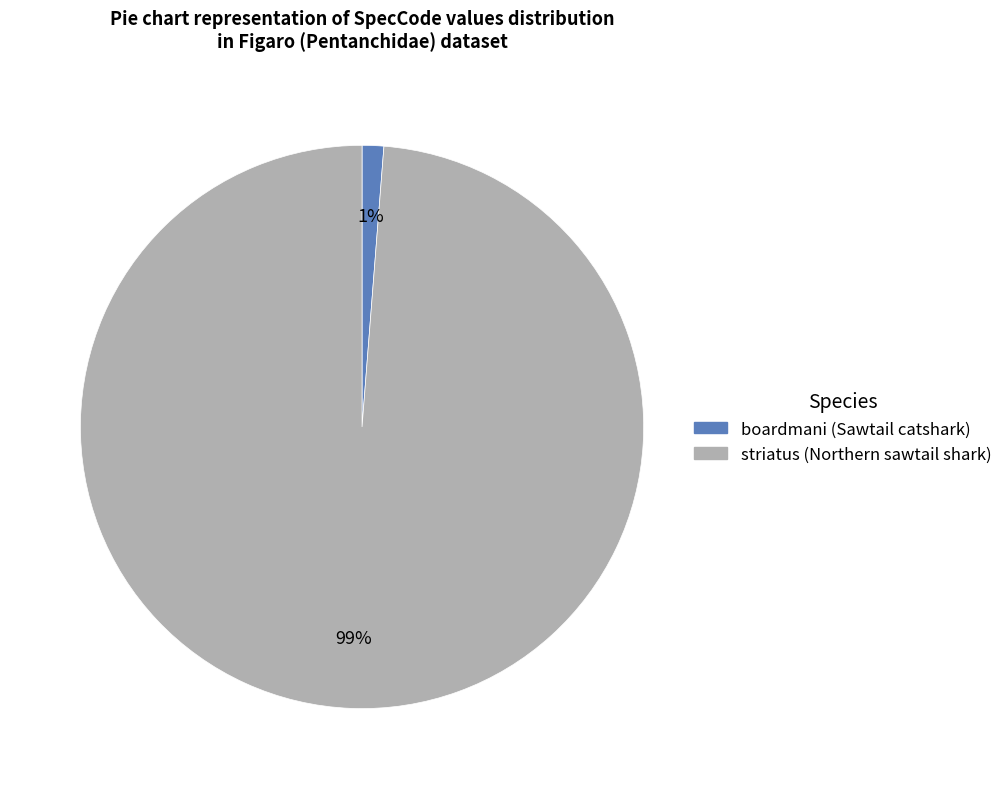

Which category has the biggest portion of the pie?

striatus